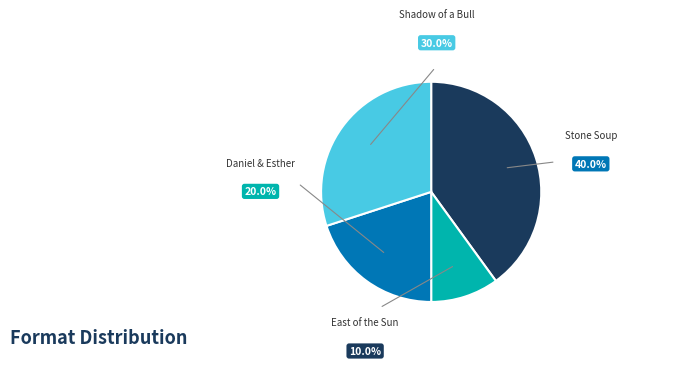

Count the number of slices in the pie.

4